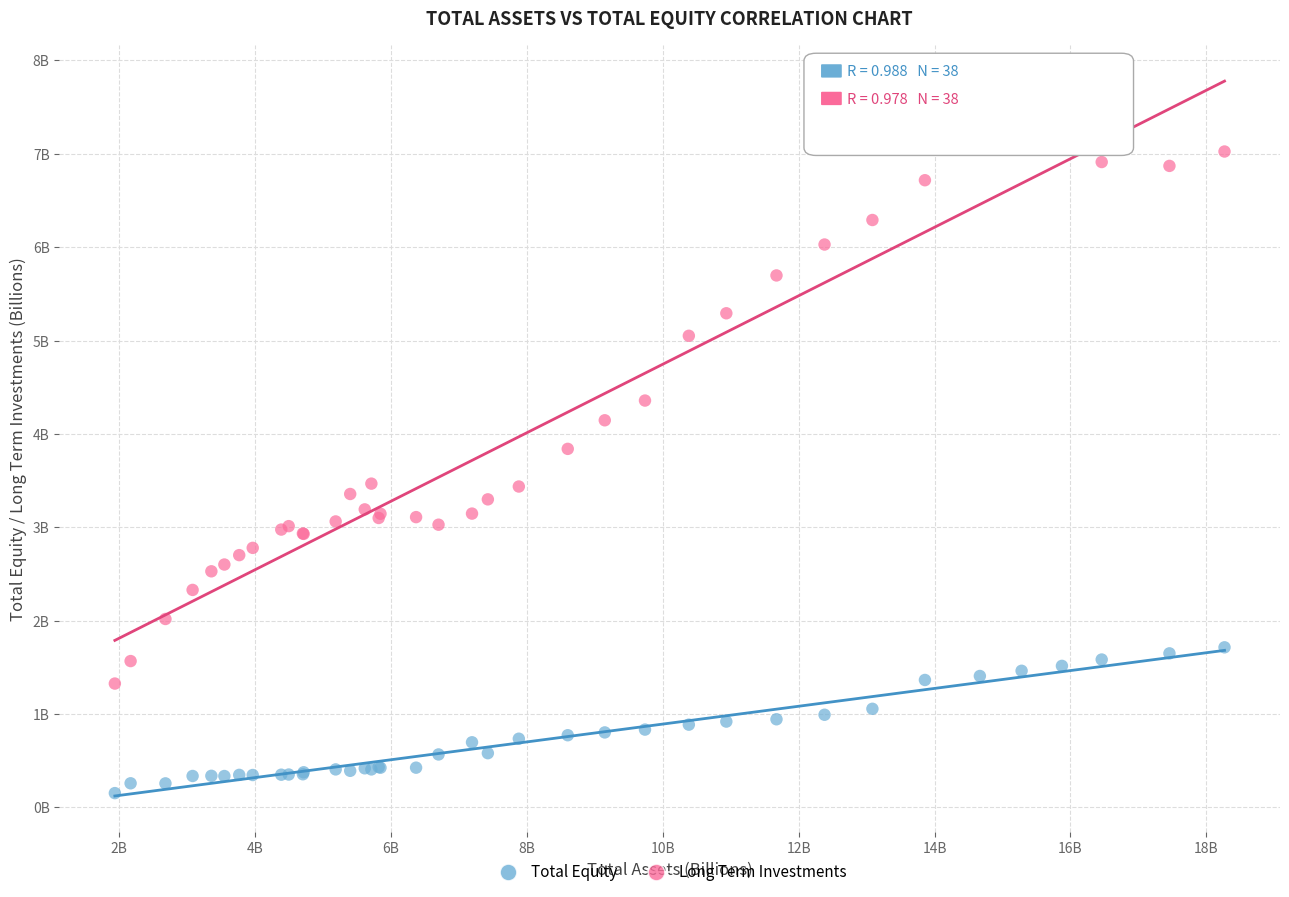

What are all the series names shown in the legend?

Total Equity, Long Term Investments